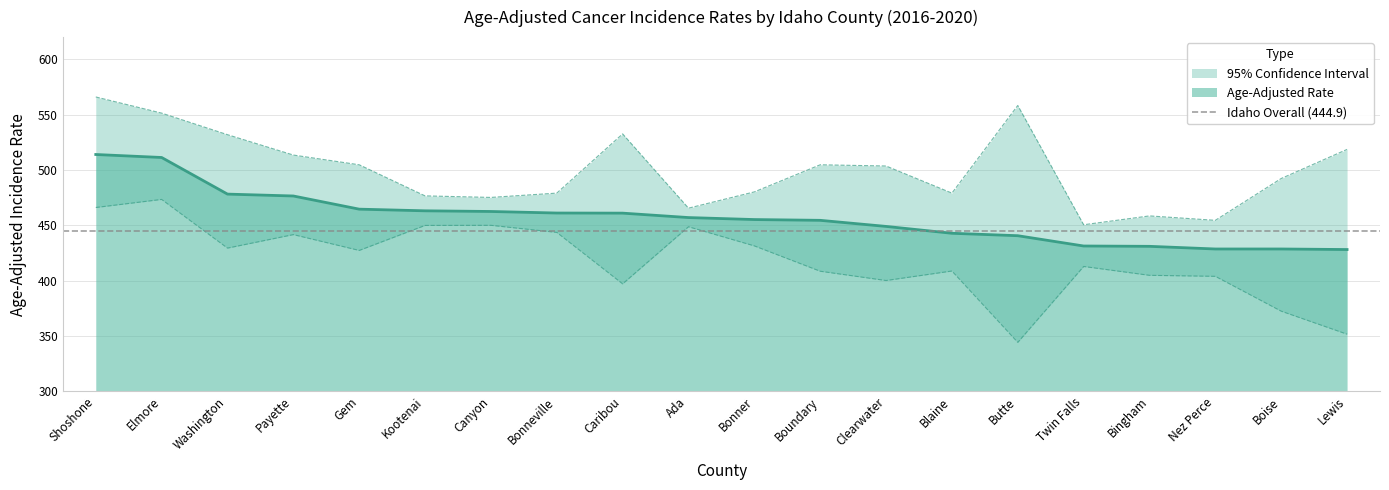

Between Bonneville and Blaine, which series saw the biggest shift?

Lower 95% CI